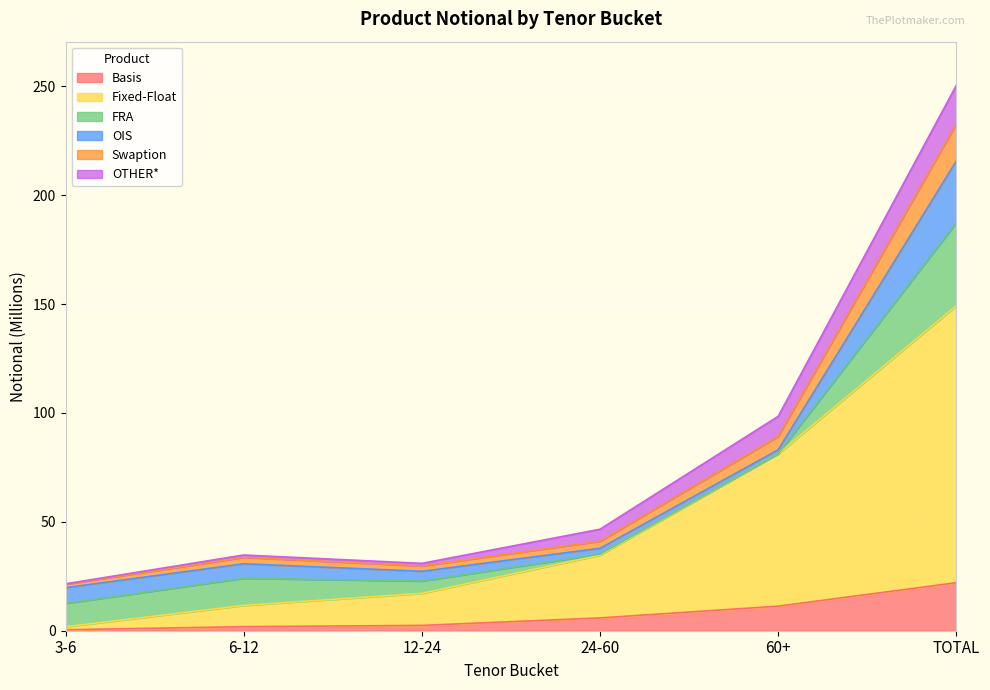

What is the approximate value of Fixed-Float at 12-24?

17.2